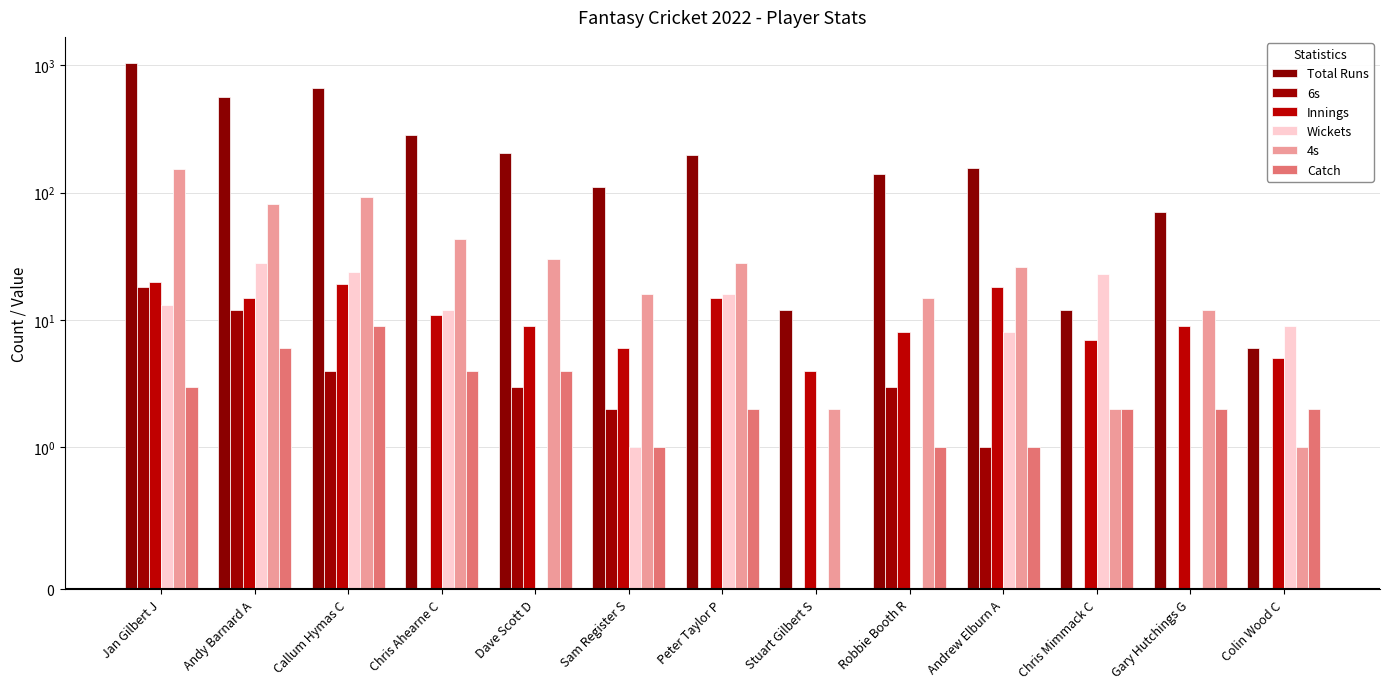

Which series has the largest total across all categories?

Total Runs